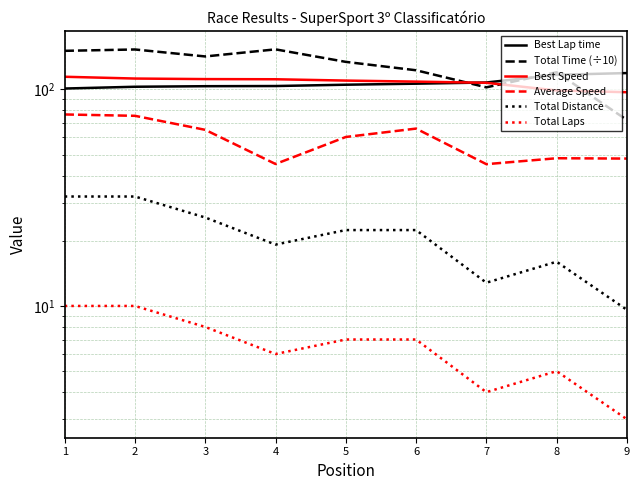

How many intersections are there between Best Speed and Best Lap time?

1